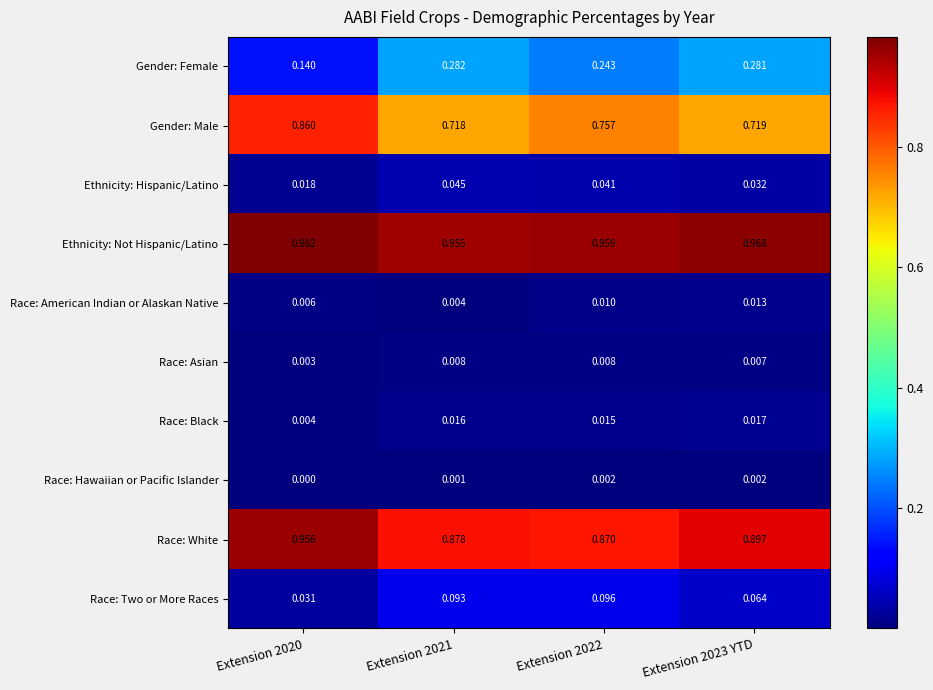

Rank the series by their maximum value, from highest to lowest.

Ethnicity: Not Hispanic/Latino, Race: White, Gender: Male, Gender: Female, Race: Two or More Races, Ethnicity: Hispanic/Latino, Race: Black, Race: American Indian or Alaskan Native, Race: Asian, Race: Hawaiian or Pacific Islander